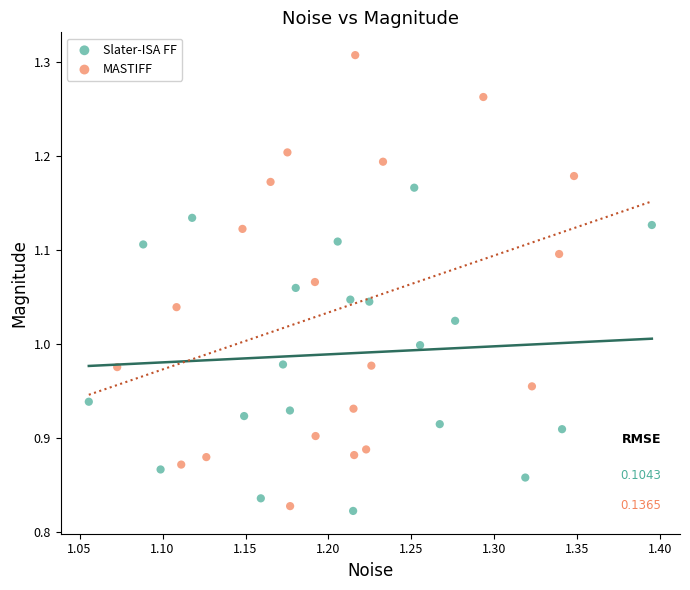

Which series contains the highest Y value?

MASTIFF